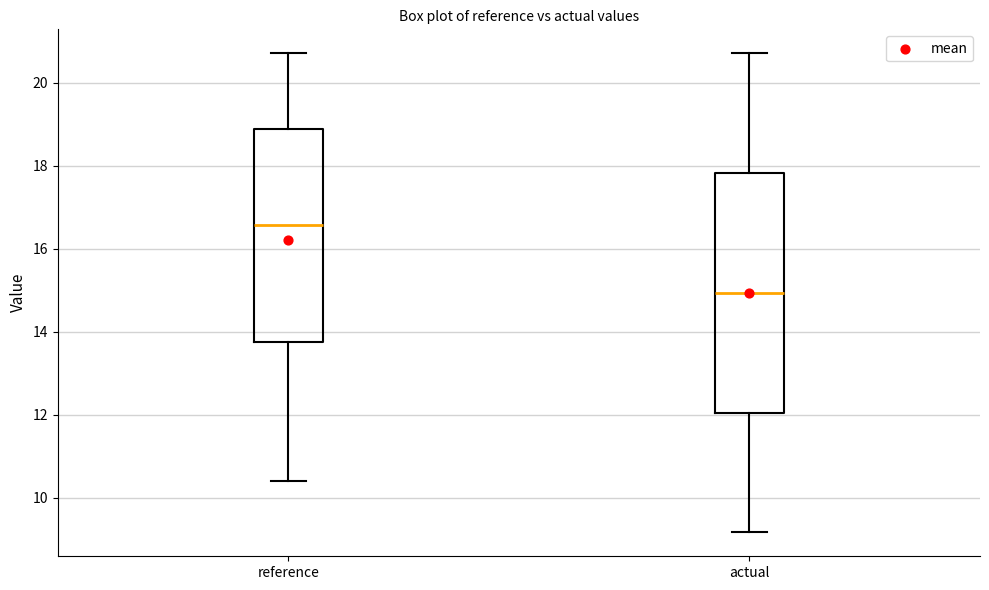

Reading left to right, read every box against the y-axis: the position of its median line, the range the box covers, and the ends of its whiskers. The values are not printed on the chart, so give them approximately, as read against the axis.

reference: median 16.6, box 13.8 to 18.8, whiskers 10.4 to 20.8
actual: median 15.0, box 12.0 to 17.8, whiskers 9.2 to 20.8